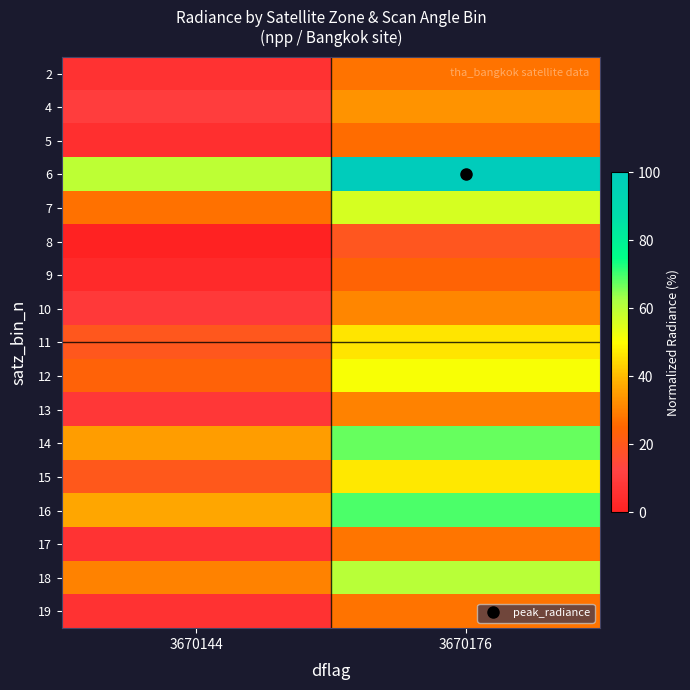

What is the spread (max minus min) of values at 3670144?

59.6